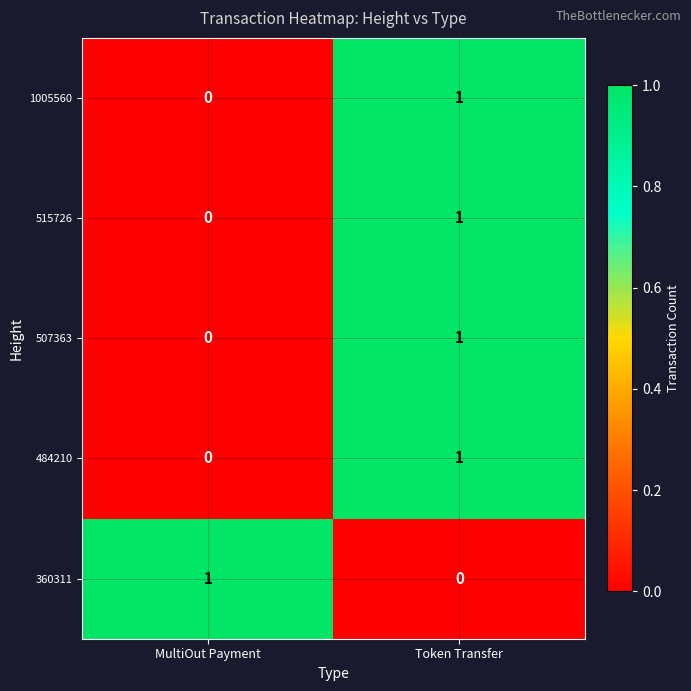

True or false: 484210 has a value of 0 at Token Transfer.

False